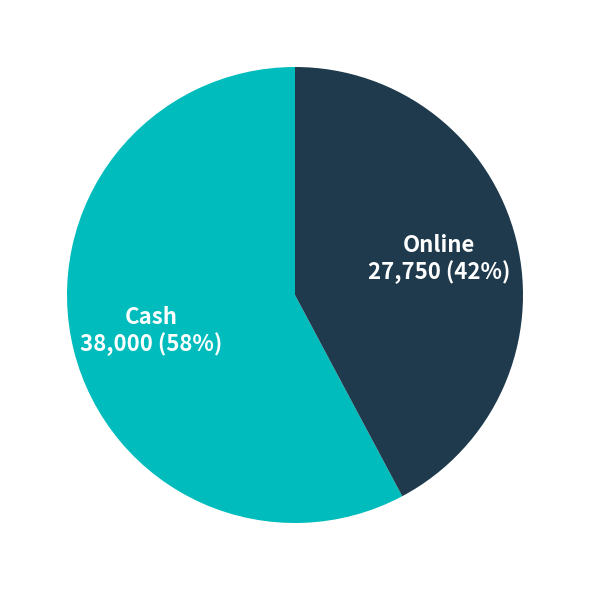

Which slice is the largest?

Cash